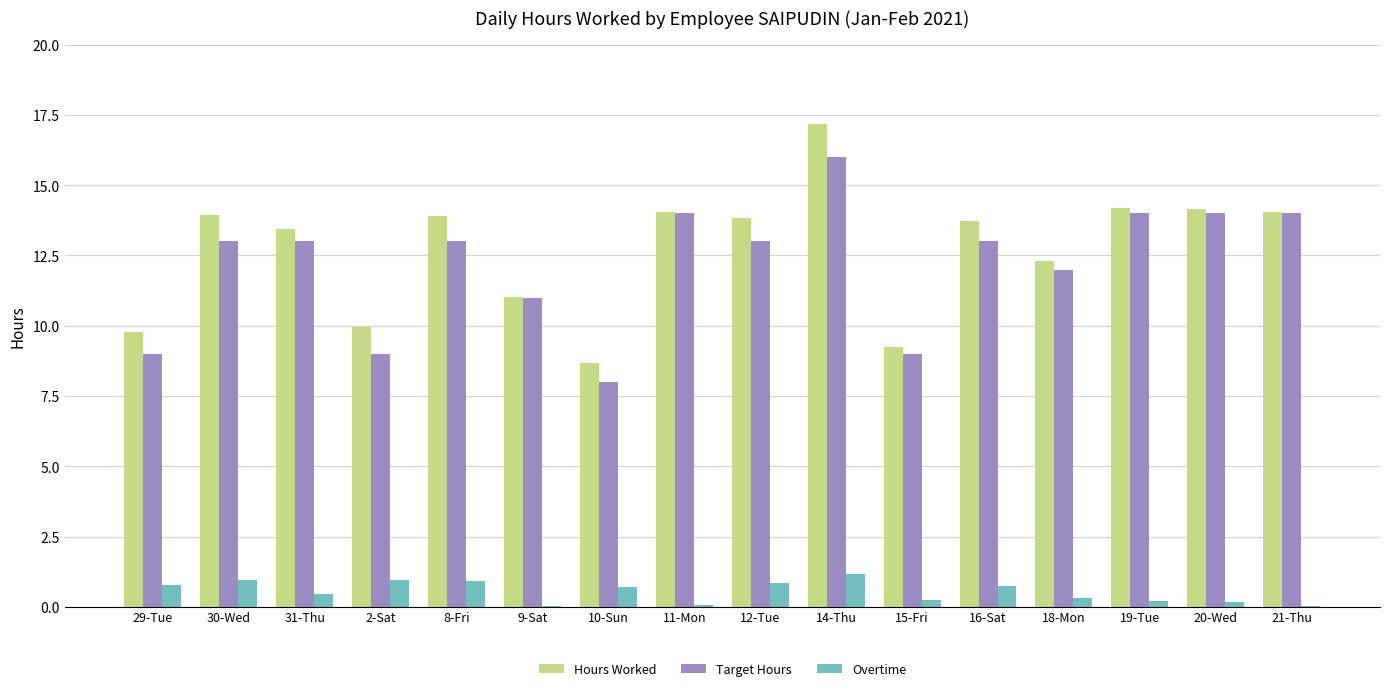

What is the sum of all Hours Worked values?

203.5